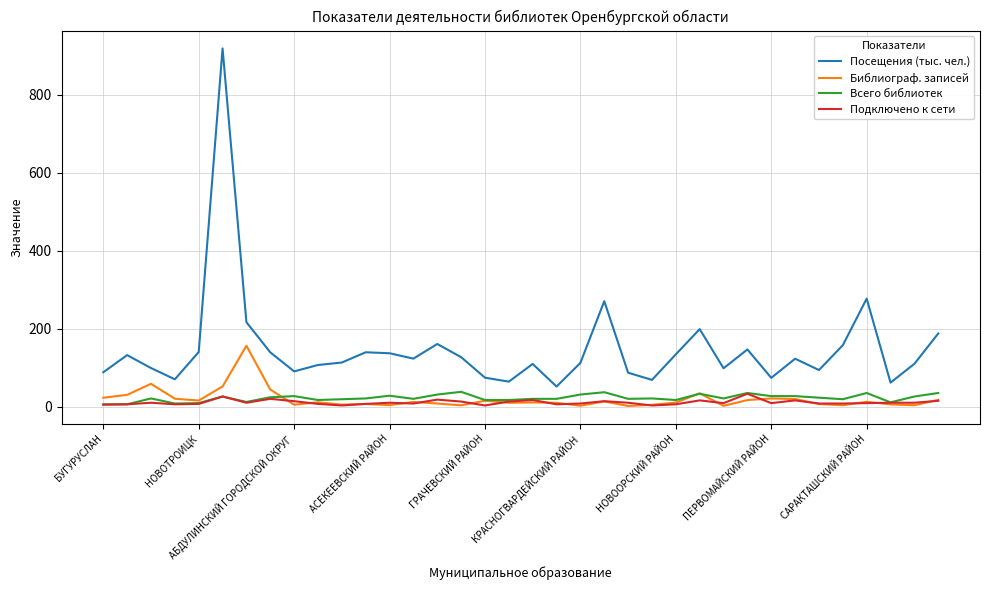

True or false: Посещения (тыс. чел.) and Подключено к сети intersect in this chart.

False